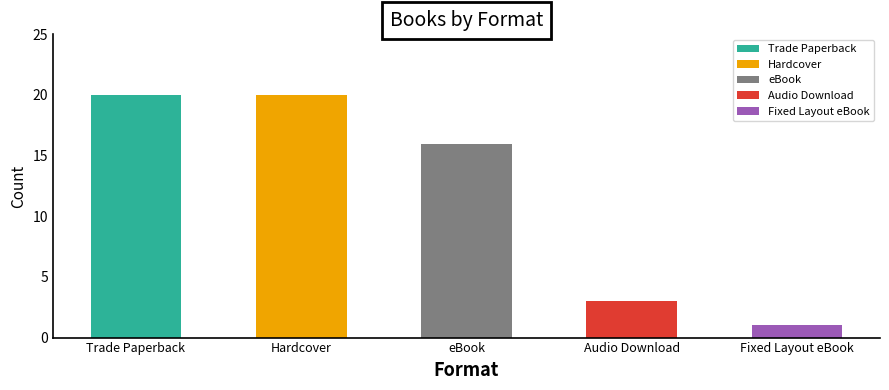

Where is the data nearest to the value 10?

eBook